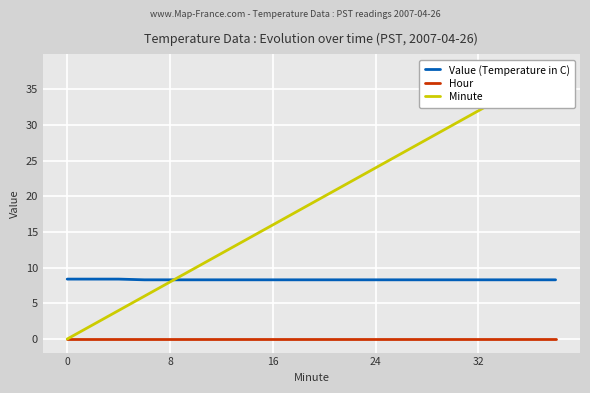

True or false: Hour and Value (Temperature in C) intersect in this chart.

False